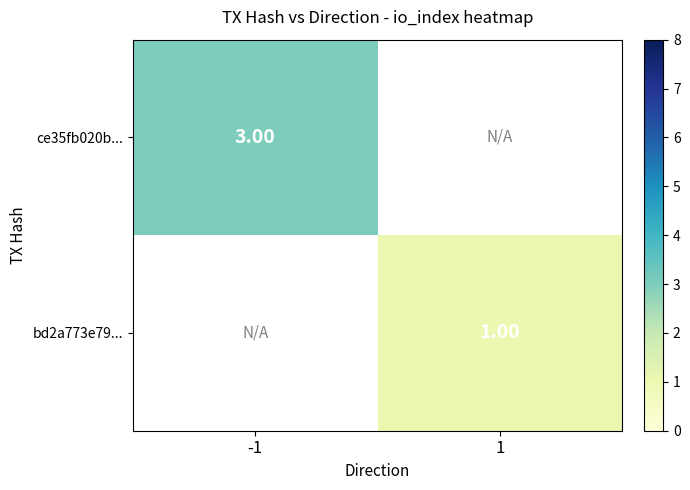

At how many categories does at least one series exceed 2?

1